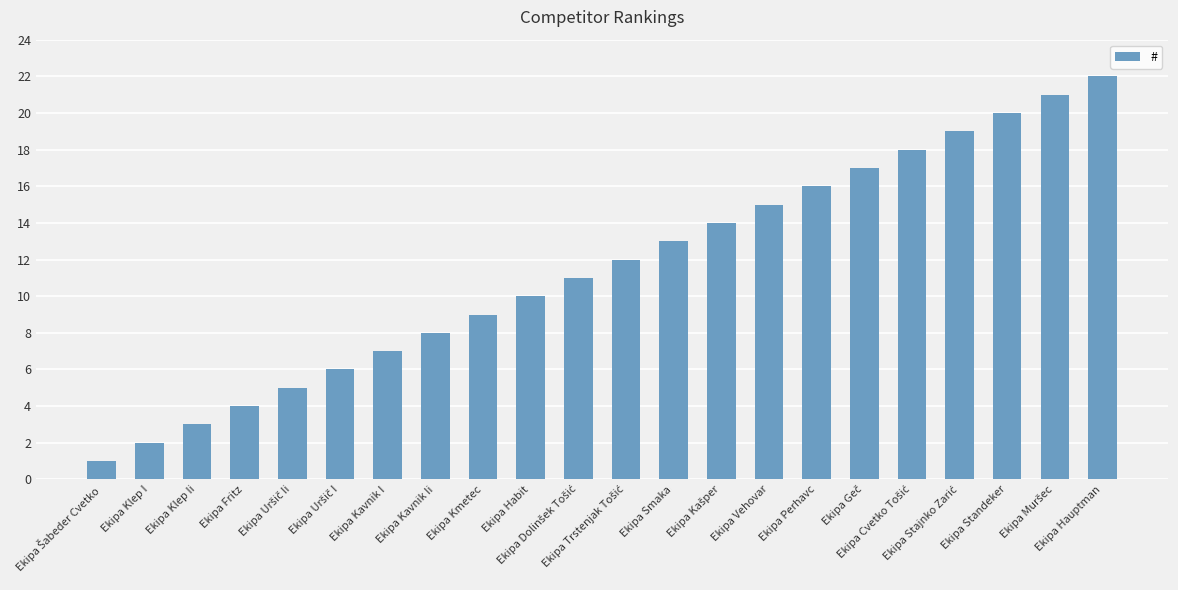

What is the change in value from Ekipa Fritz to Ekipa Kavnik Ii?

+4